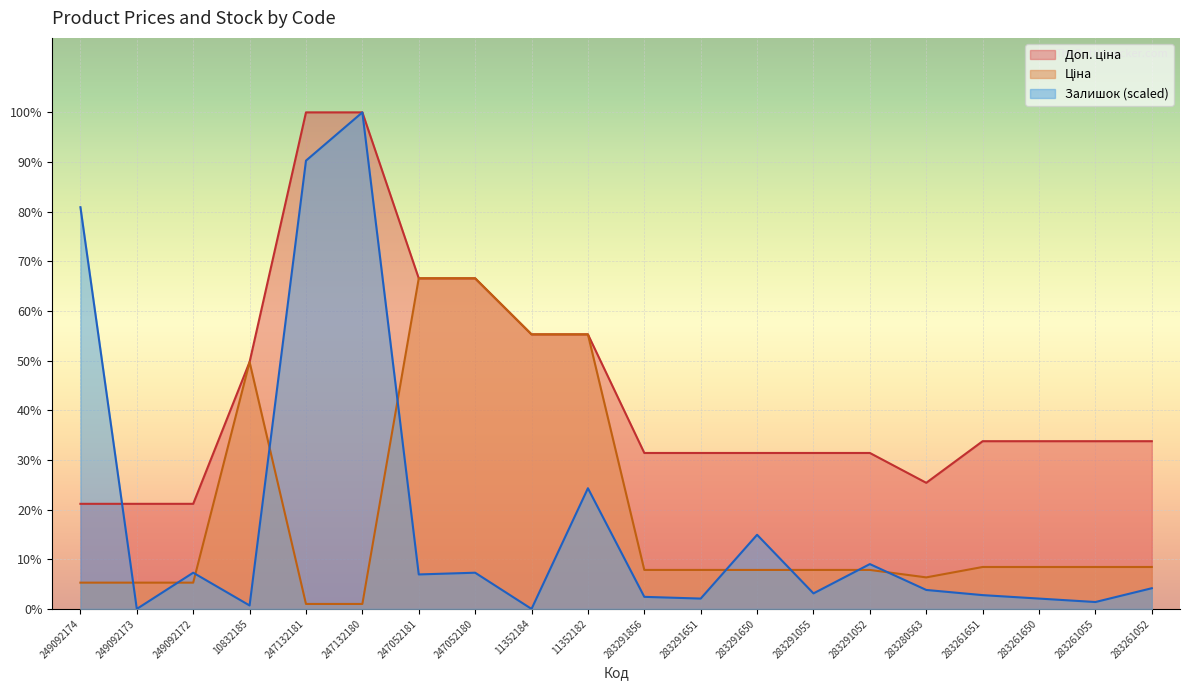

Does the chart display data point markers on the line(s)?

No